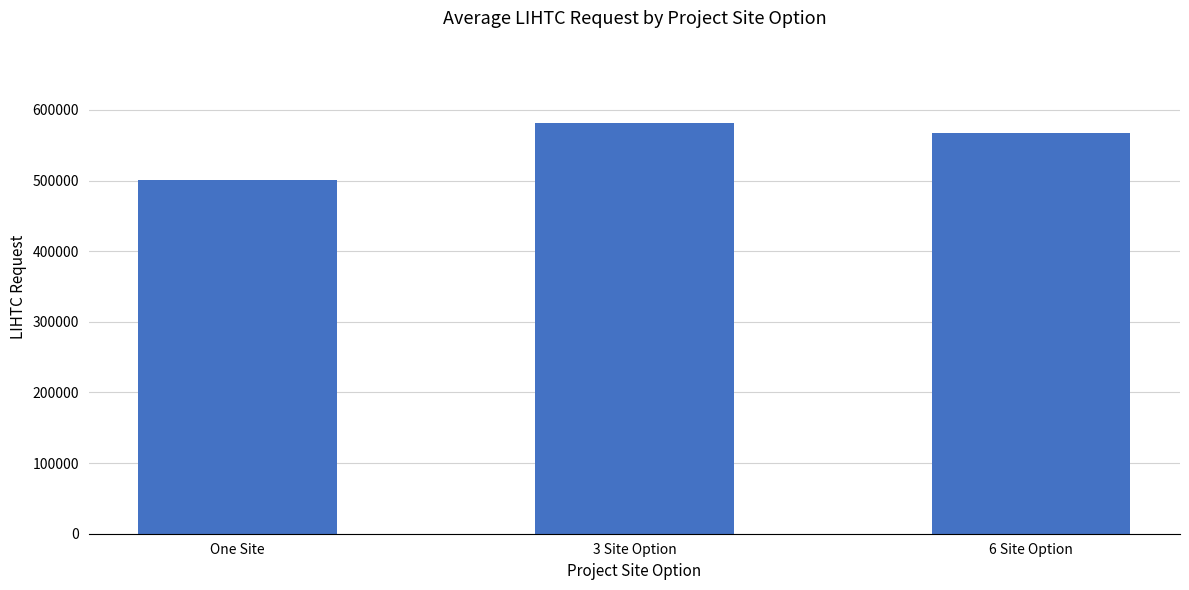

What is the label of the 1st bar from the right?

6 Site Option